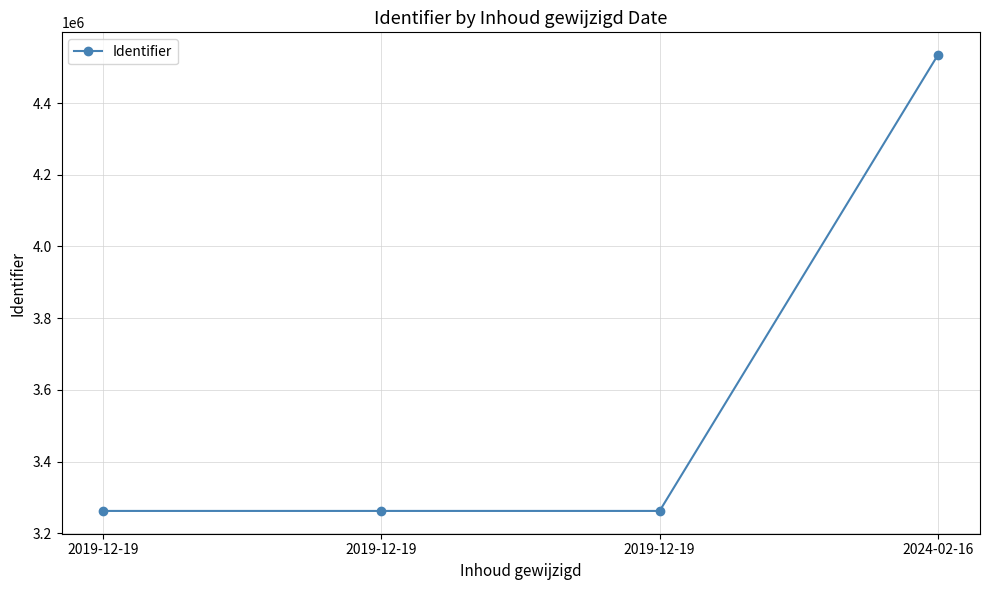

How many data points are less than 3262839?

2